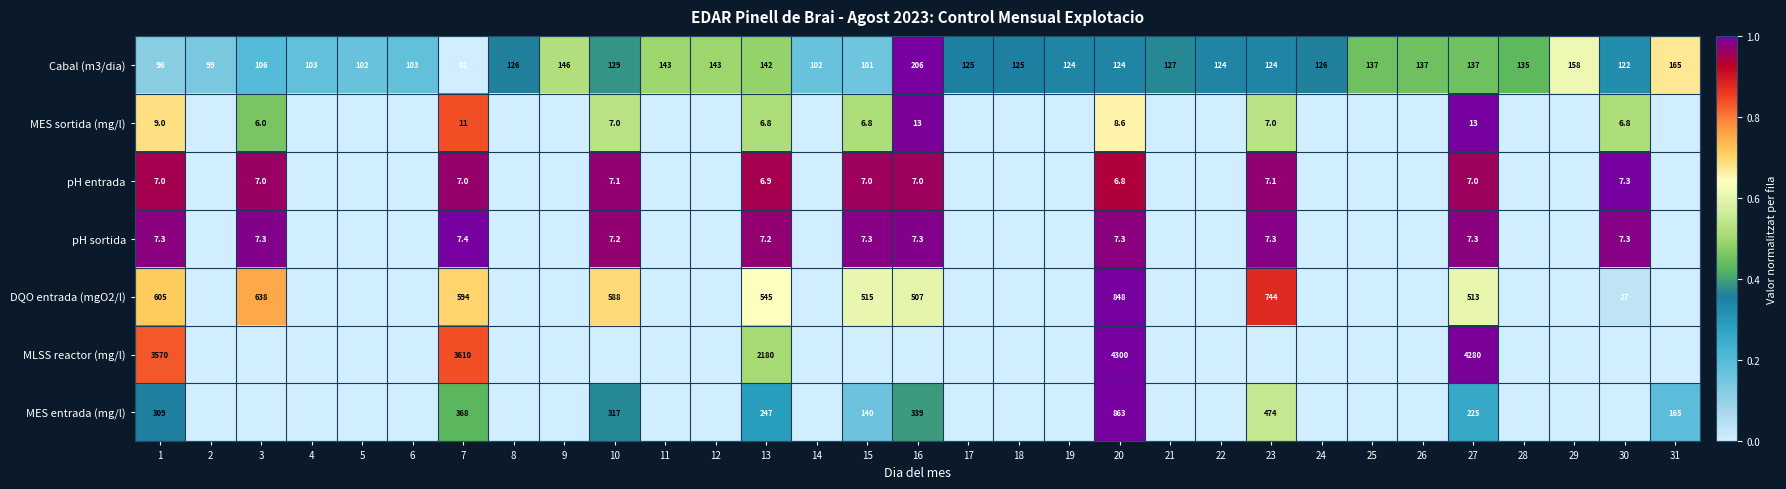

What is the difference between the Cabal (m3/dia) values at 23 and 4?

21.0